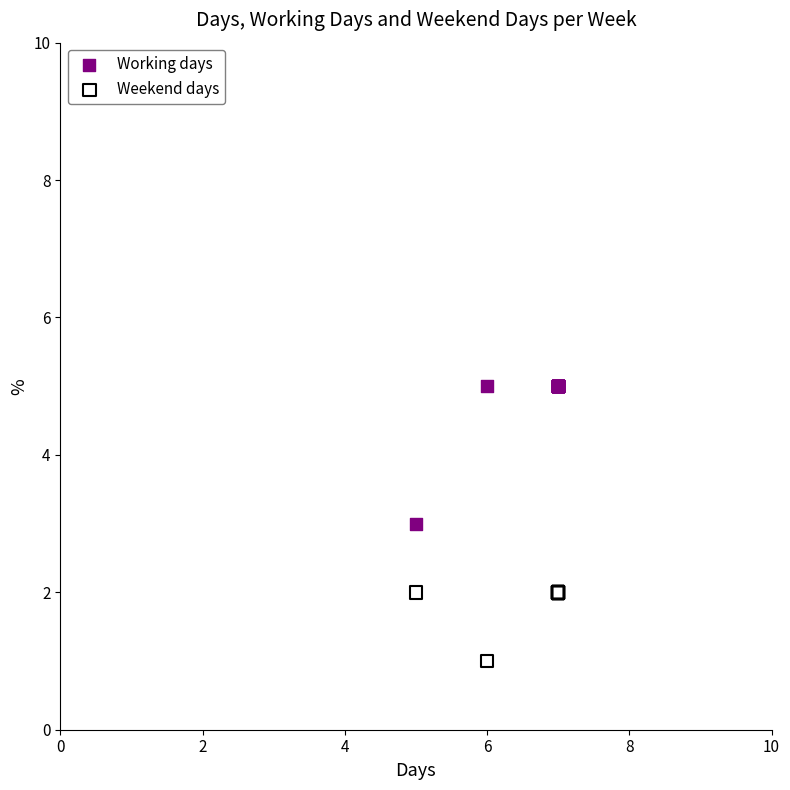

Which series reaches the minimum Y coordinate?

Weekend days